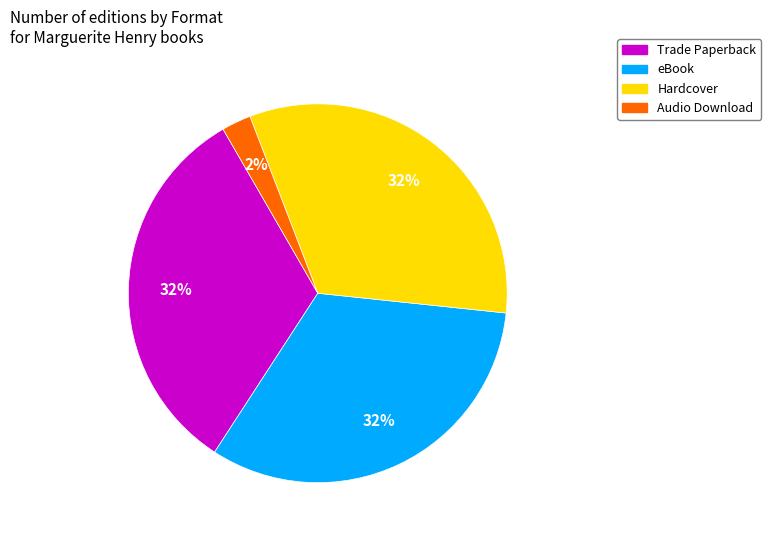

To the nearest percent, what is the difference between the largest and smallest slice percentages?

30%